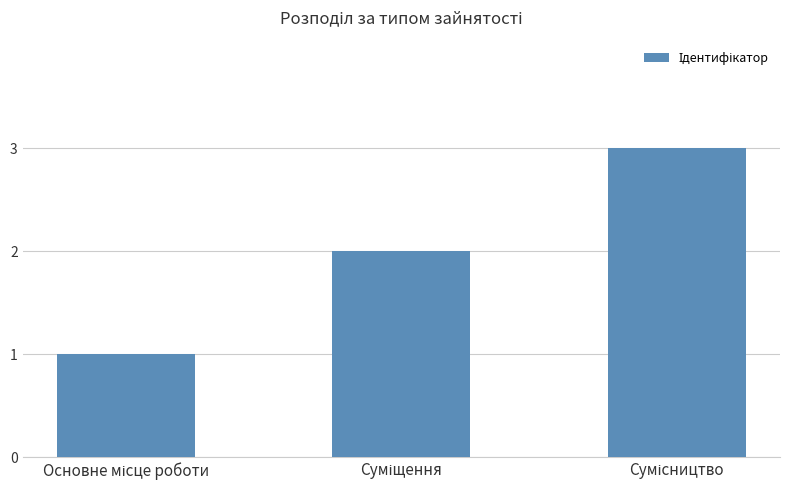

Reading left to right, what are all the values shown in this chart?

1	2	3